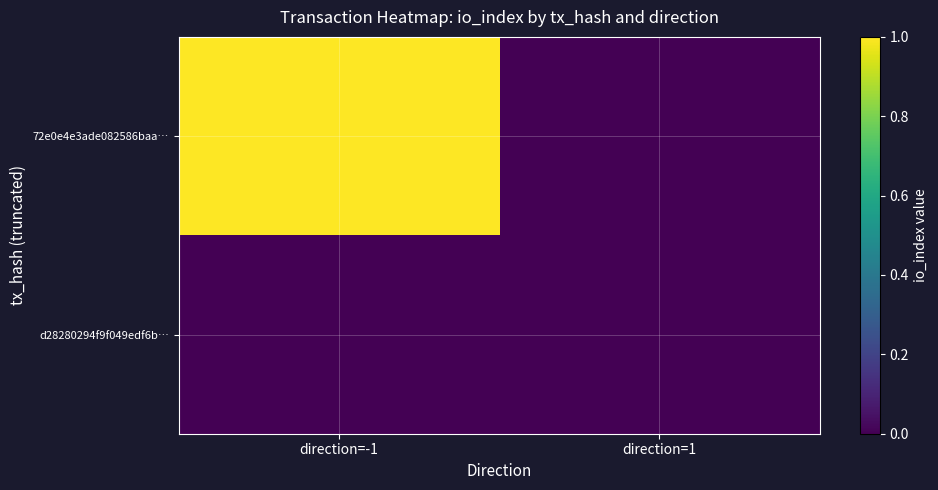

Reading left to right, what are all the values shown in this chart?

72e0e4e3ade082586baa…: direction=-1=1	direction=1=0
d28280294f9f049edf6b…: direction=-1=0	direction=1=0